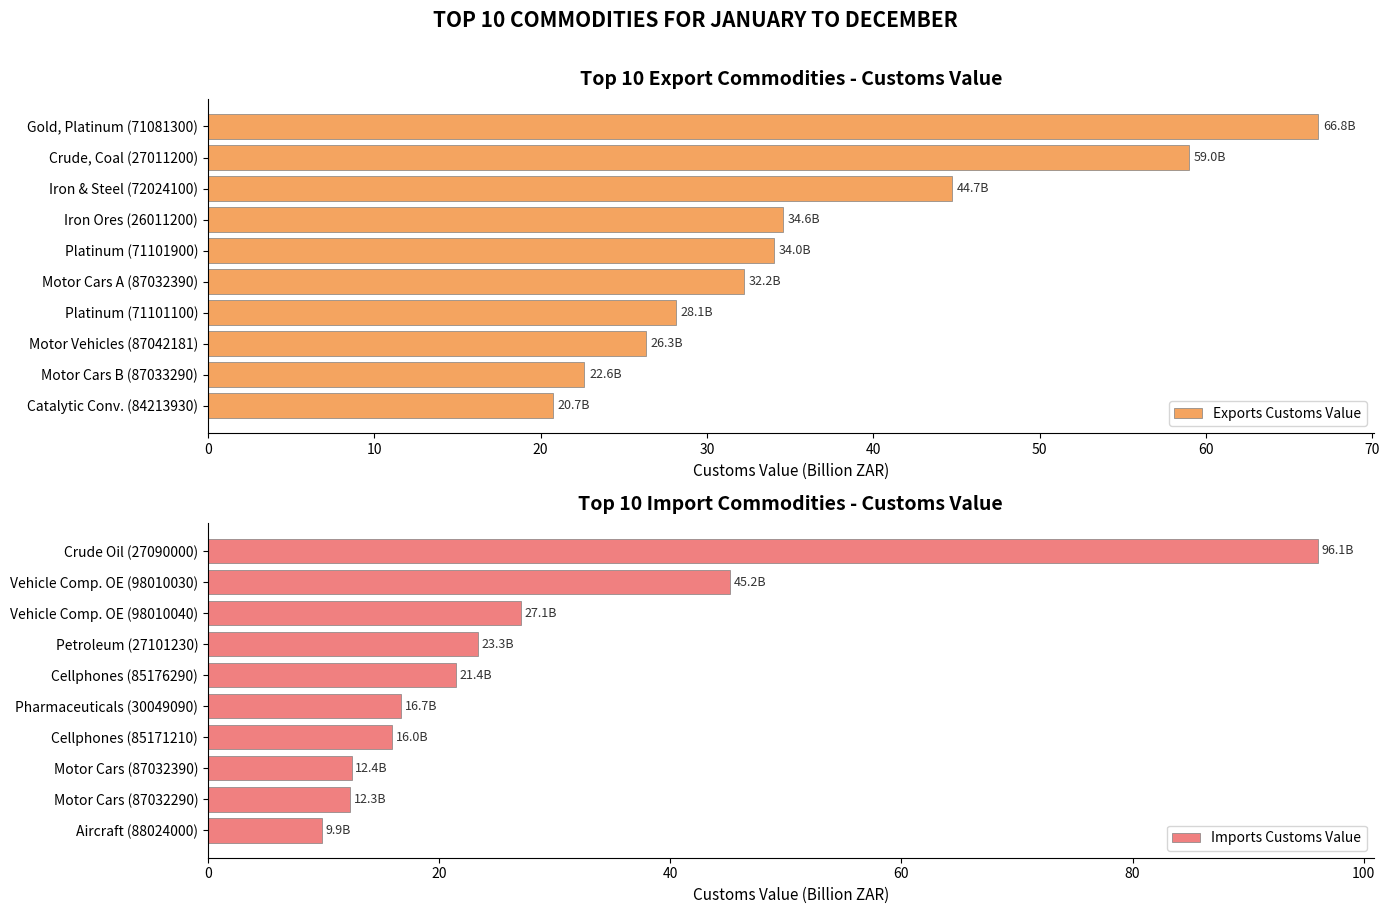

Rank the series by their maximum value, from lowest to highest.

Exports Customs Value, Imports Customs Value